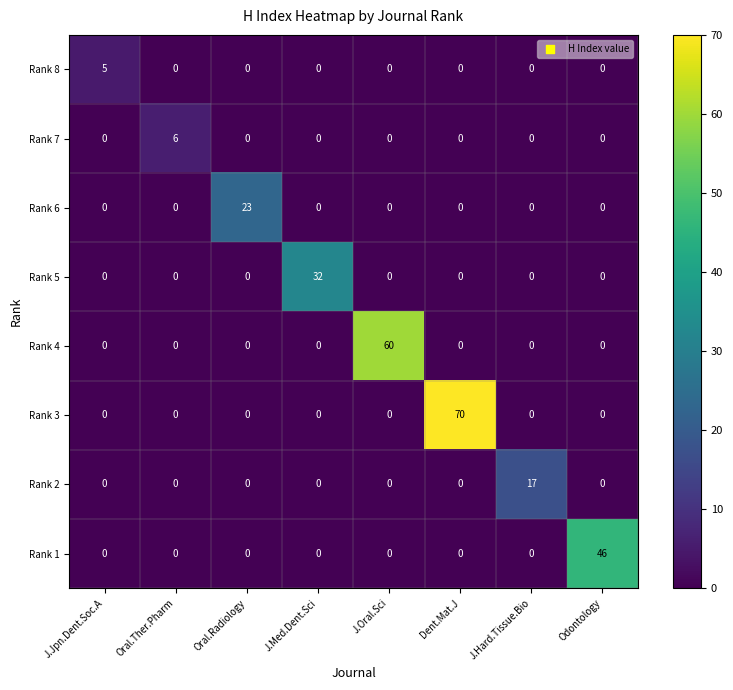

What is the total value across all series at Oral.Radiology?

23